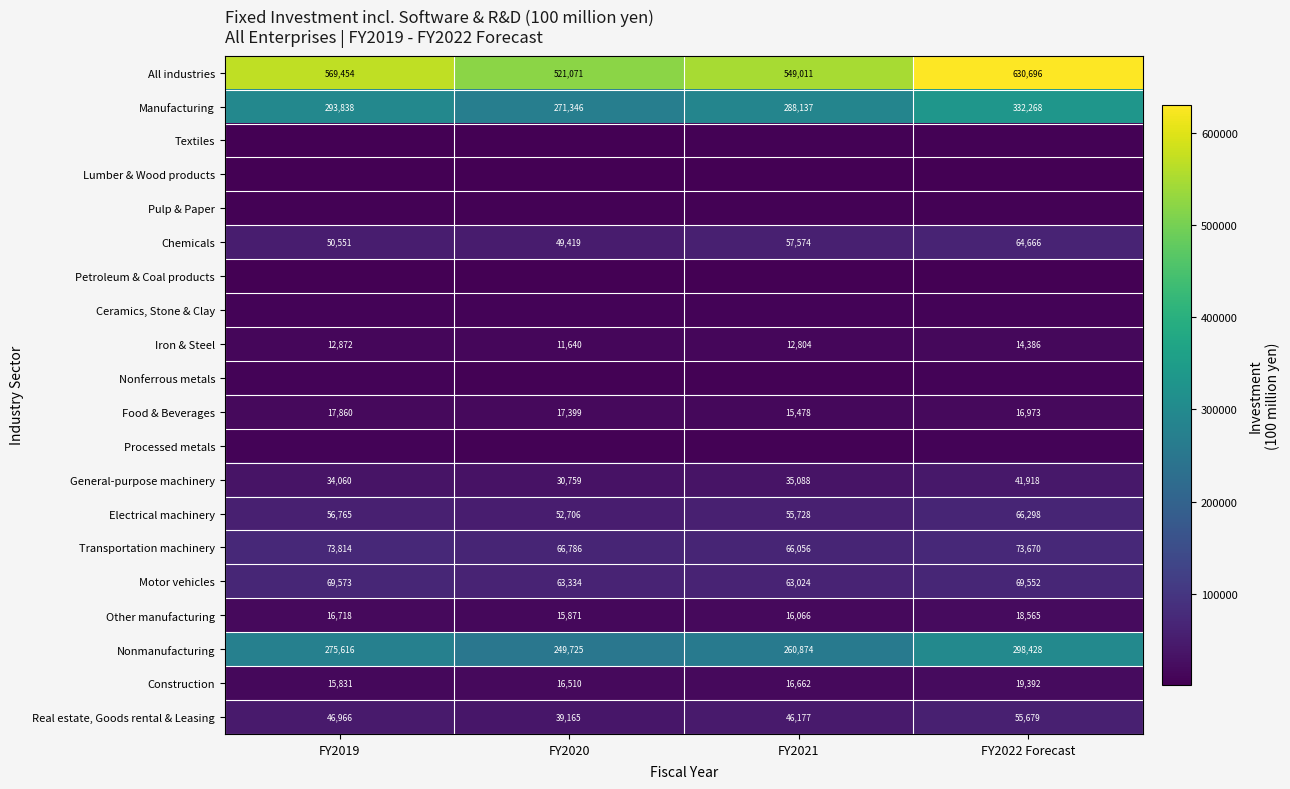

What is the difference between the maximum and minimum values in the Electrical machinery series?

13592